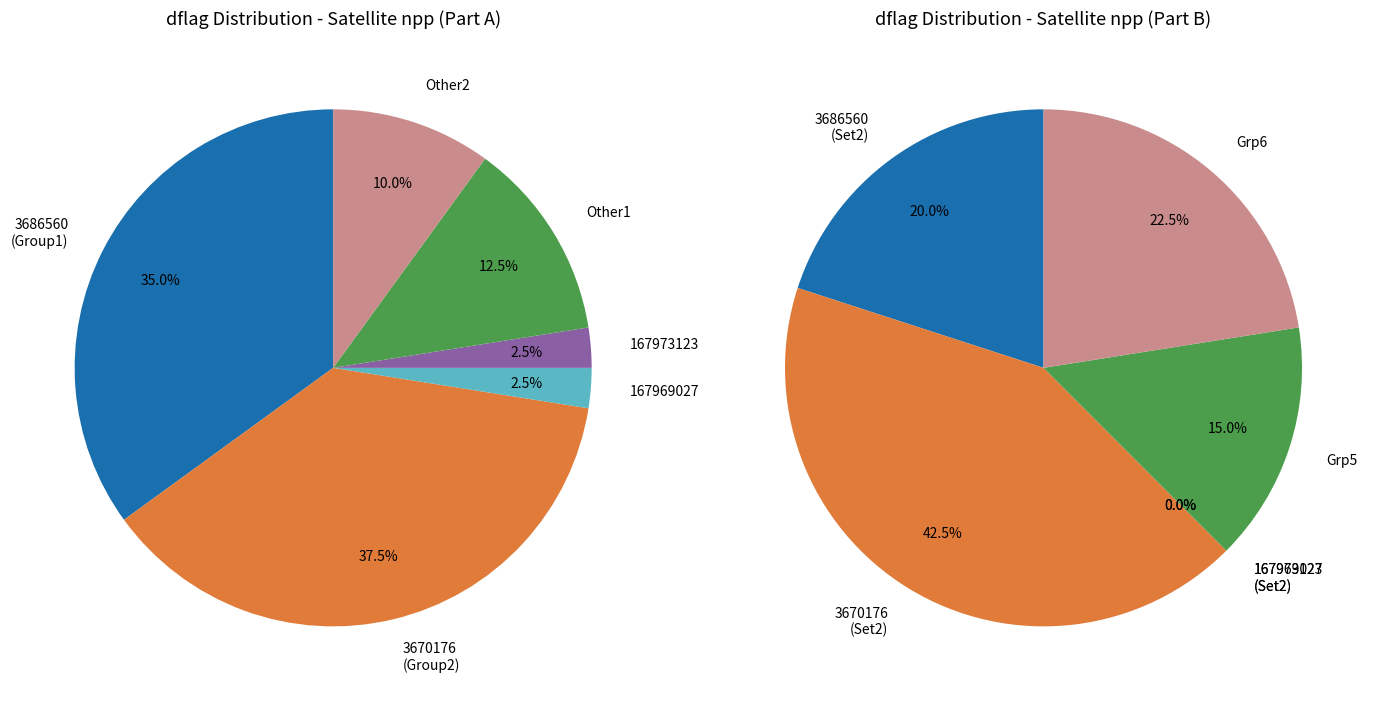

Count the number of slices in the pie.

6